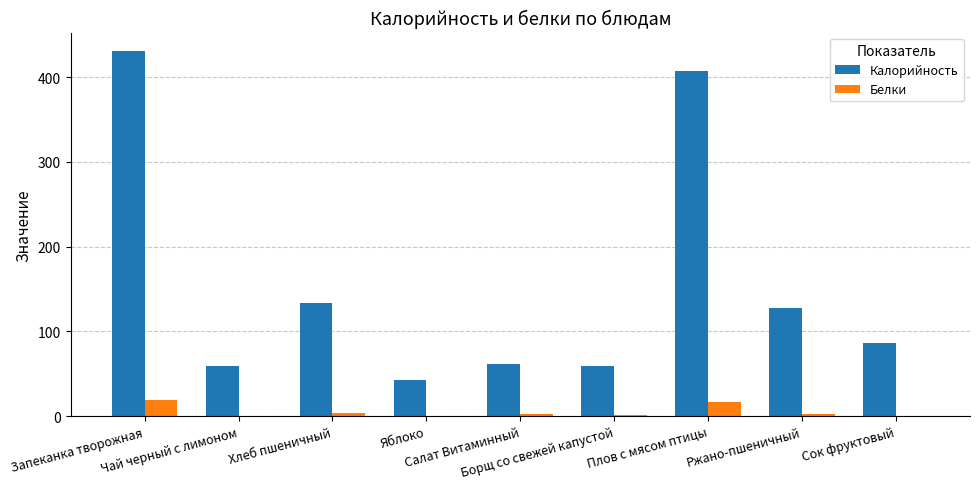

Between Плов с мясом птицы and Сок фруктовый, which series saw the biggest shift?

Калорийность